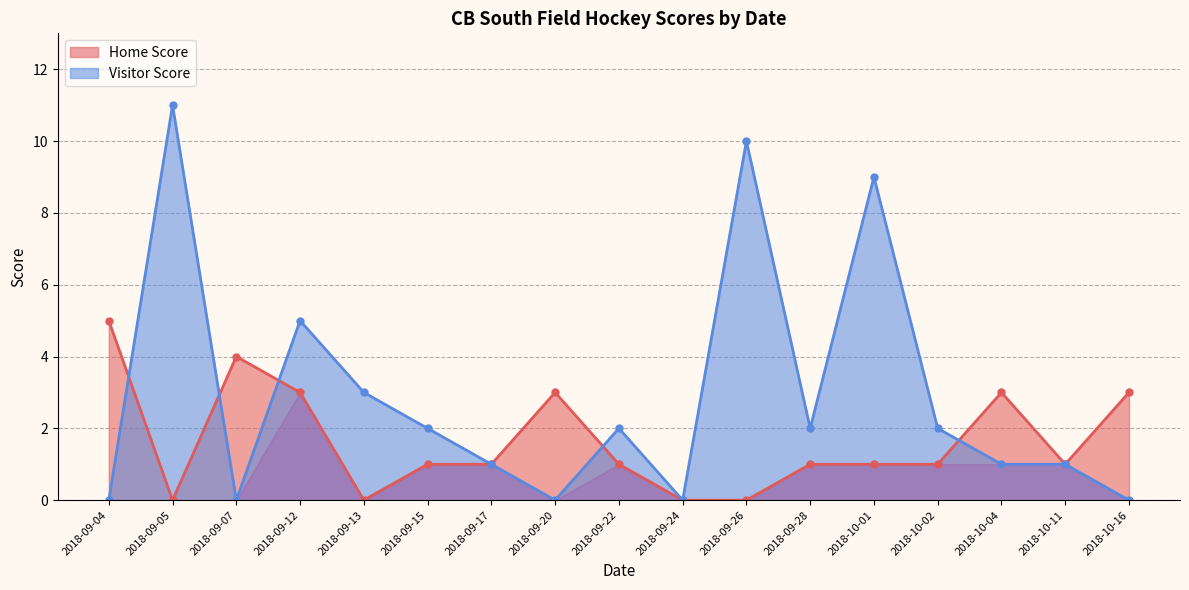

Reading left to right, transcribe all the data shown in this chart.

Home Score: 2018-10-16=3	2018-10-11=1	2018-10-04=3	2018-10-02=1	2018-10-01=1	2018-09-28=1	2018-09-26=0	2018-09-24=0	2018-09-22=1	2018-09-20=3	2018-09-17=1	2018-09-15=1	2018-09-13=0	2018-09-12=3	2018-09-07=4	2018-09-05=0	2018-09-04=5
Visitor Score: 2018-10-16=0	2018-10-11=1	2018-10-04=1	2018-10-02=2	2018-10-01=9	2018-09-28=2	2018-09-26=10	2018-09-24=0	2018-09-22=2	2018-09-20=0	2018-09-17=1	2018-09-15=2	2018-09-13=3	2018-09-12=5	2018-09-07=0	2018-09-05=11	2018-09-04=0